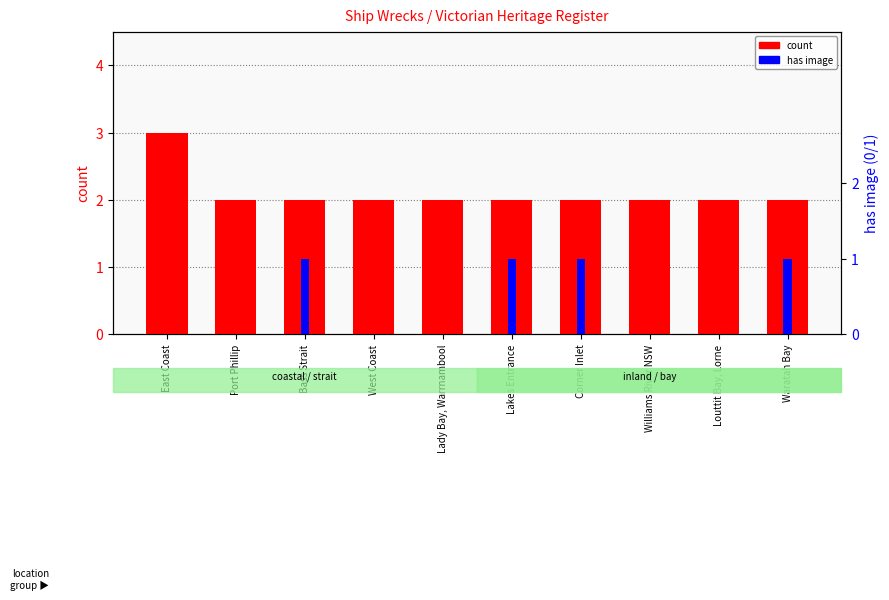

Reading right to left, what are all the values shown in this chart?

count: Waratah Bay=2	Louttit Bay, Lorne=2	Williams River NSW=2	Corner Inlet=2	Lakes Entrance=2	Lady Bay, Warrnambool=2	West Coast=2	Bass Strait=2	Port Phillip=2	East Coast=3
has image: Waratah Bay=1	Louttit Bay, Lorne=0	Williams River NSW=0	Corner Inlet=1	Lakes Entrance=1	Lady Bay, Warrnambool=0	West Coast=0	Bass Strait=1	Port Phillip=0	East Coast=0